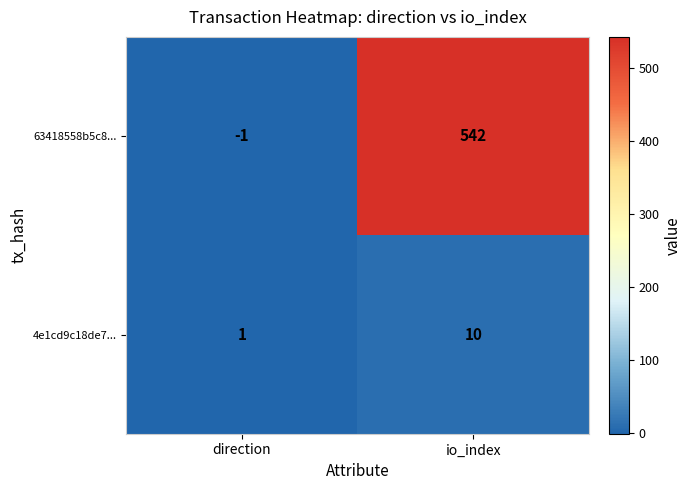

At which category is the sum across all series the highest?

io_index